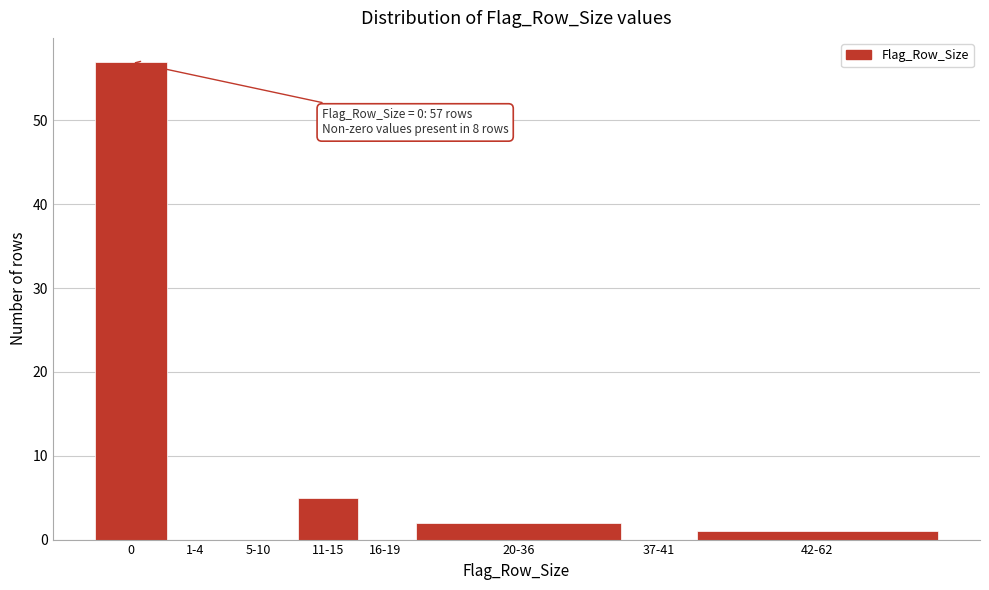

Reading left to right, what are all the values shown in this chart?

0=57	1-4=0	5-10=0	11-15=5	16-19=0	20-36=2	37-41=0	42-62=1